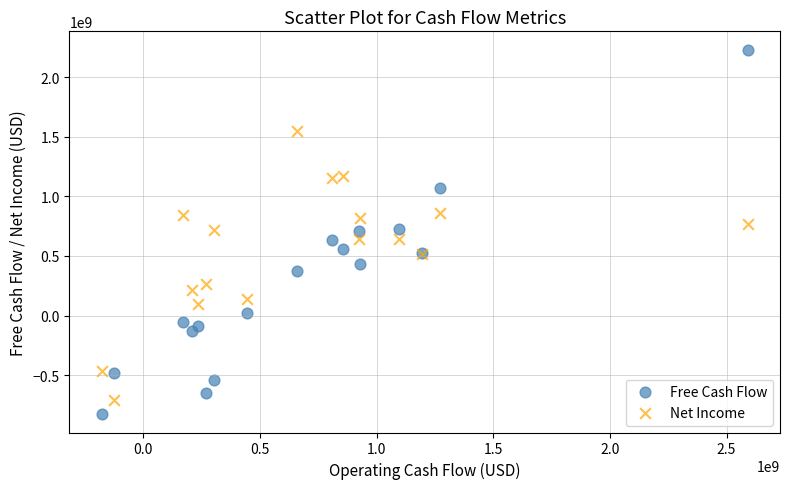

Which series reaches the minimum Y coordinate?

Free Cash Flow